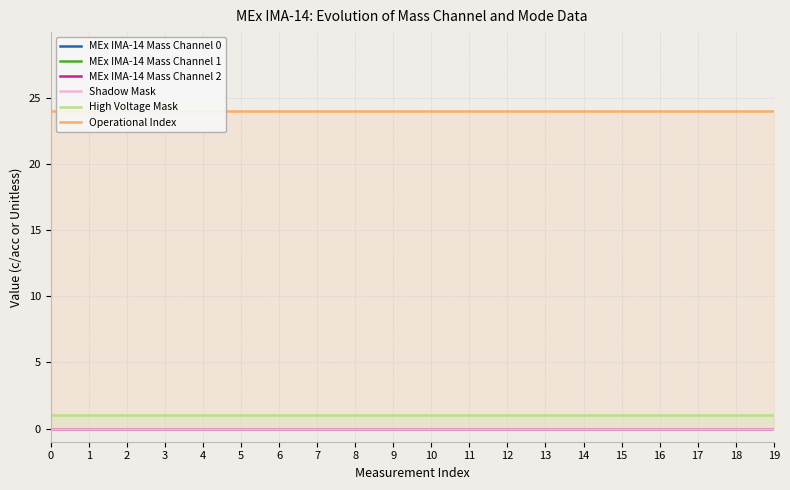

Rank the categories by Operational Index value from highest to lowest.

0, 1, 2, 3, 4, 5, 6, 7, 8, 9, 10, 11, 12, 13, 14, 15, 16, 17, 18, 19